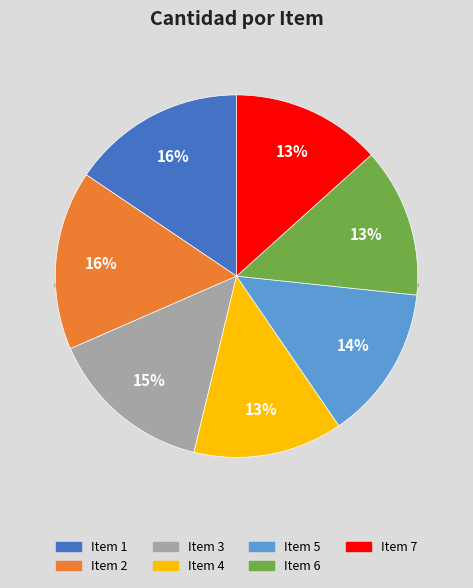

Is there a majority slice in this chart?

No